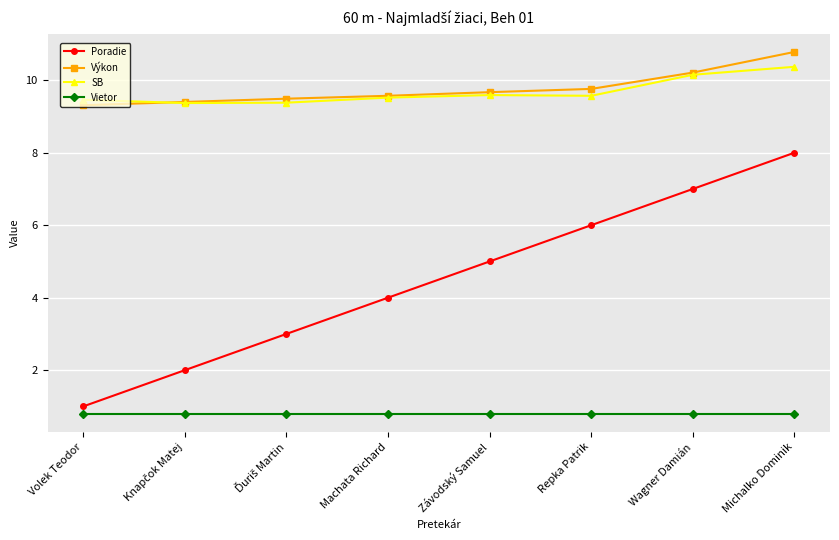

What position from the right is Volek Teodor?

8